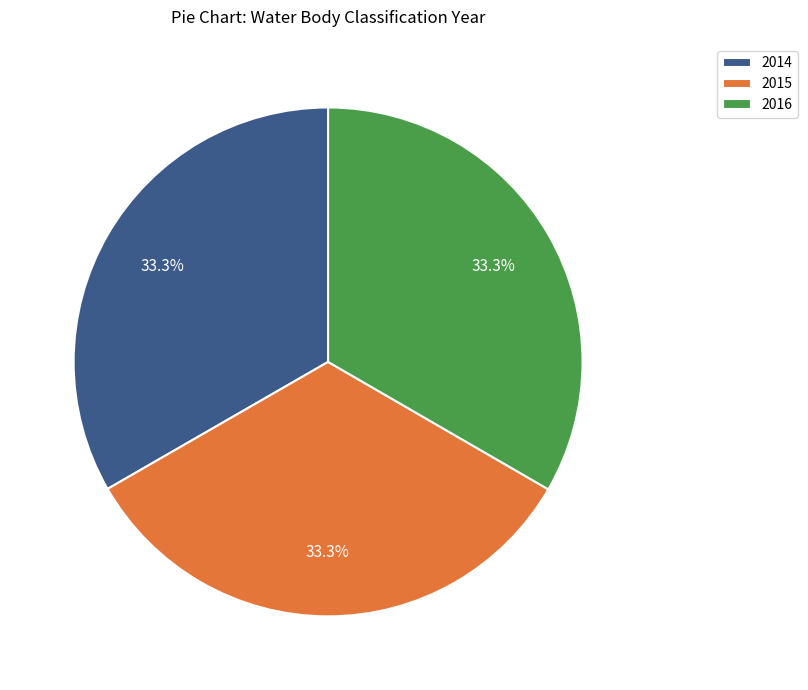

Is it true that 2016 is 24% of the pie?

False